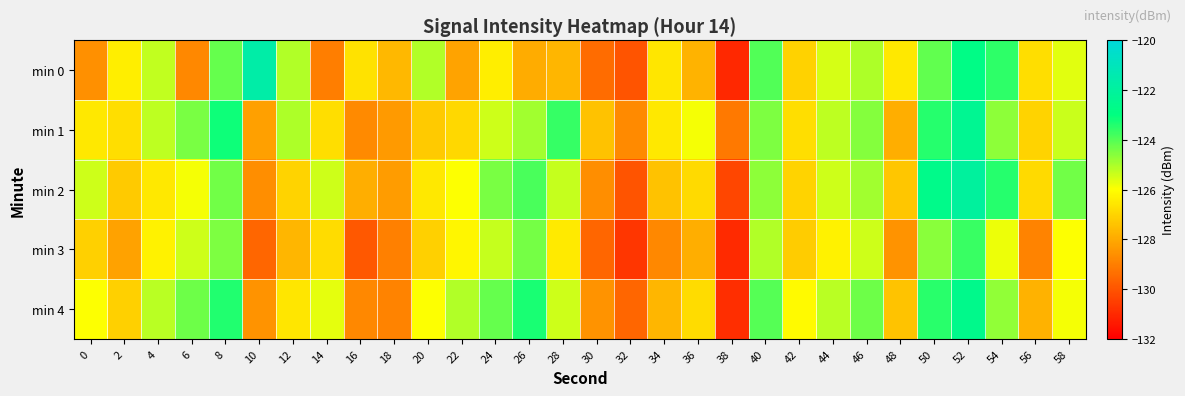

At which category does the chart reach its minimum across all series?

38